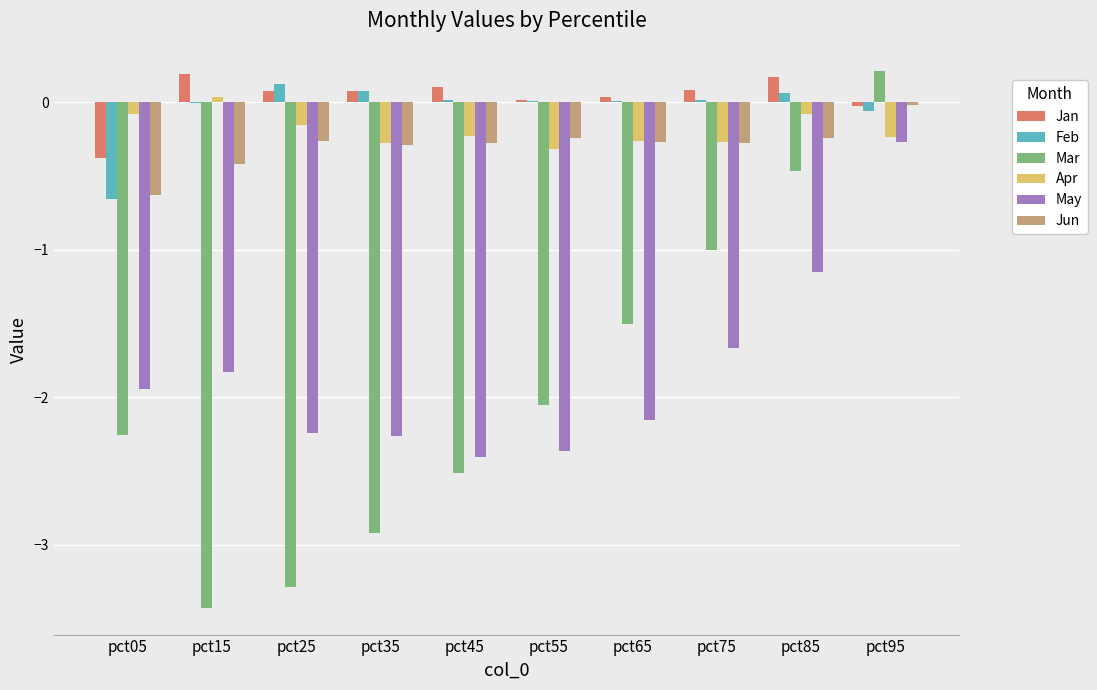

What is the sum of all Mar values?

-19.2